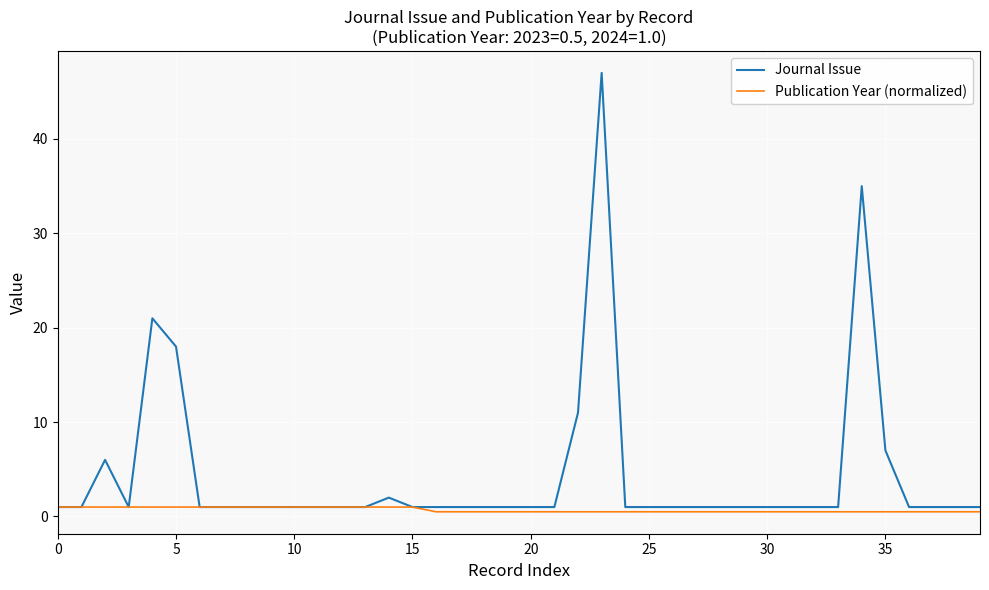

What is the maximum value for Journal Issue?

47.0